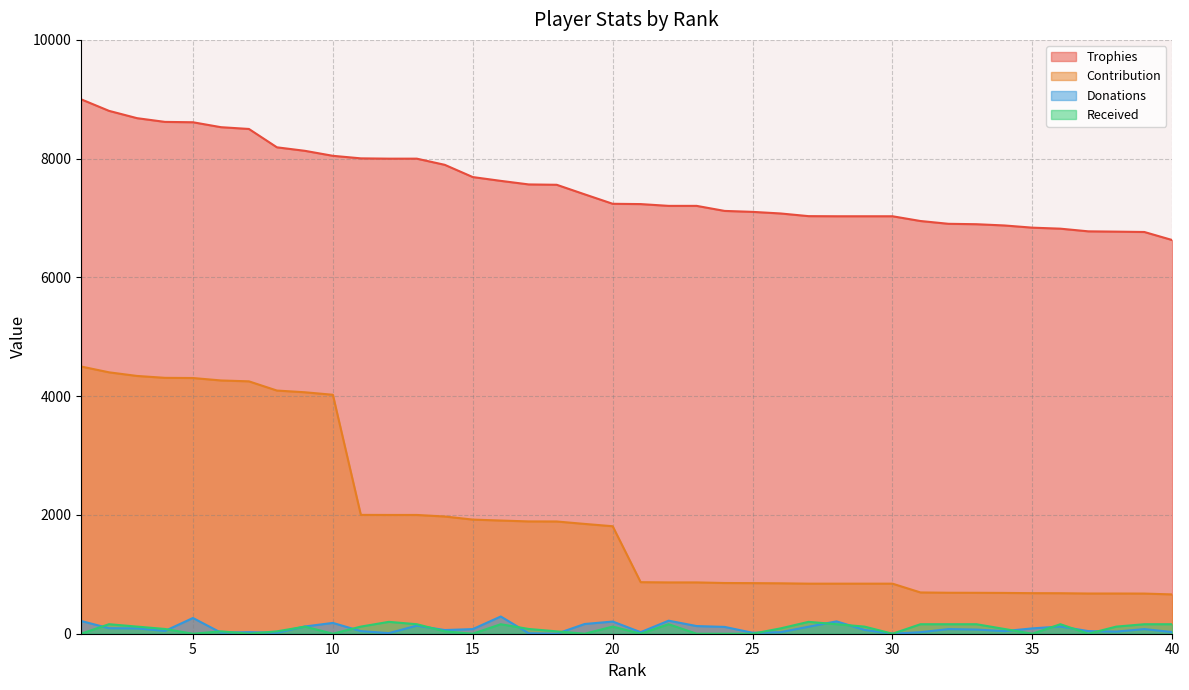

Count the number of data series in this chart.

4